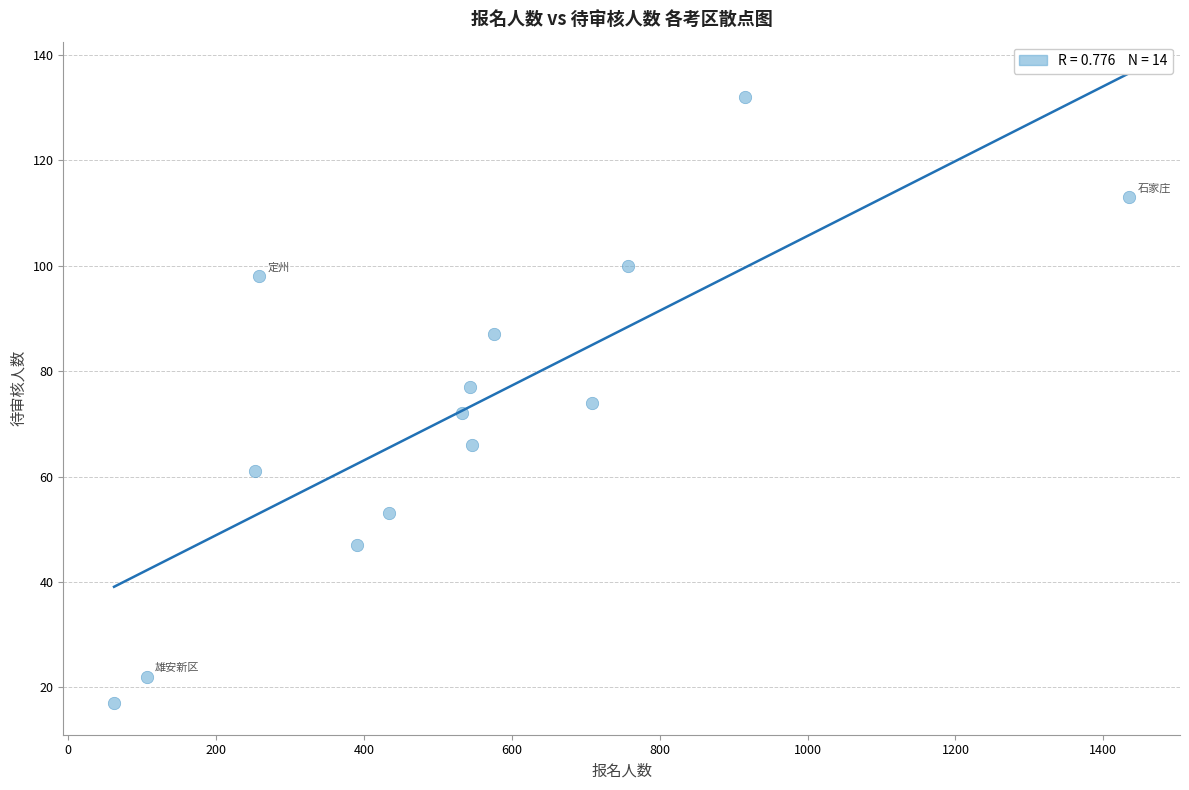

What is the range of Y values (max minus min)?

115